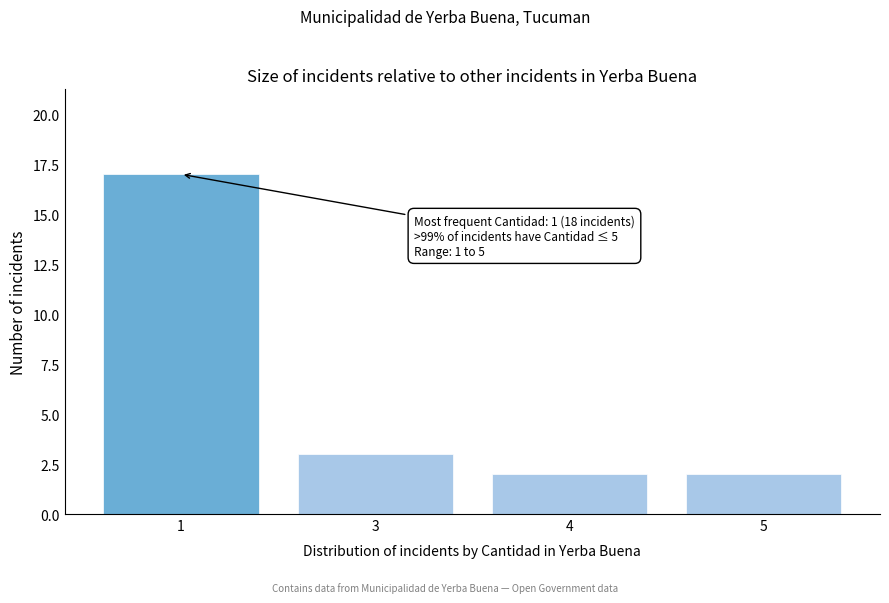

Reading left to right, list all the values displayed in this chart.

1=17	3=3	4=2	5=2